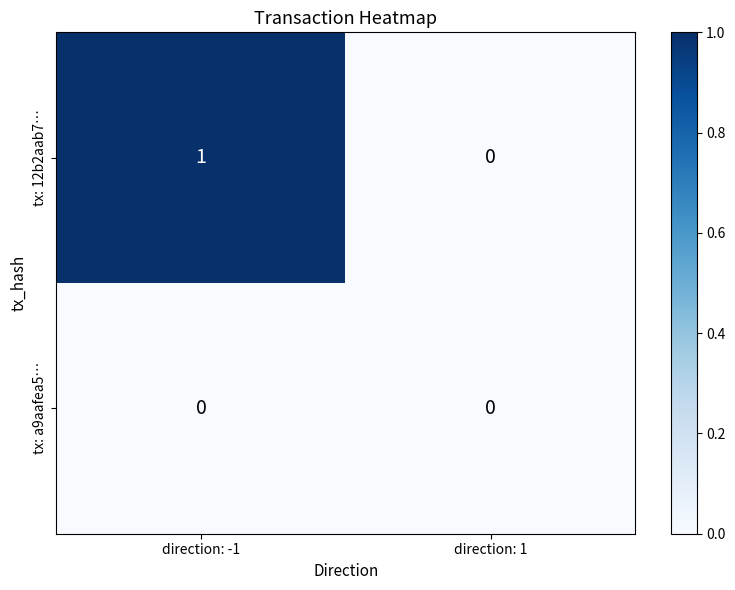

Reading right to left, extract all data points from this chart.

tx: 12b2aab7…: direction: 1=0	direction: -1=1
tx: a9aafea5…: direction: 1=0	direction: -1=0